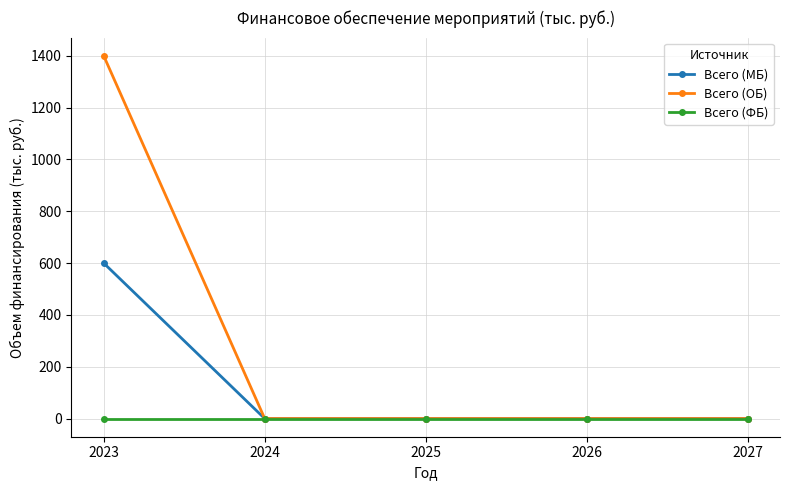

Which series has the largest range (max minus min)?

Всего (ОБ)